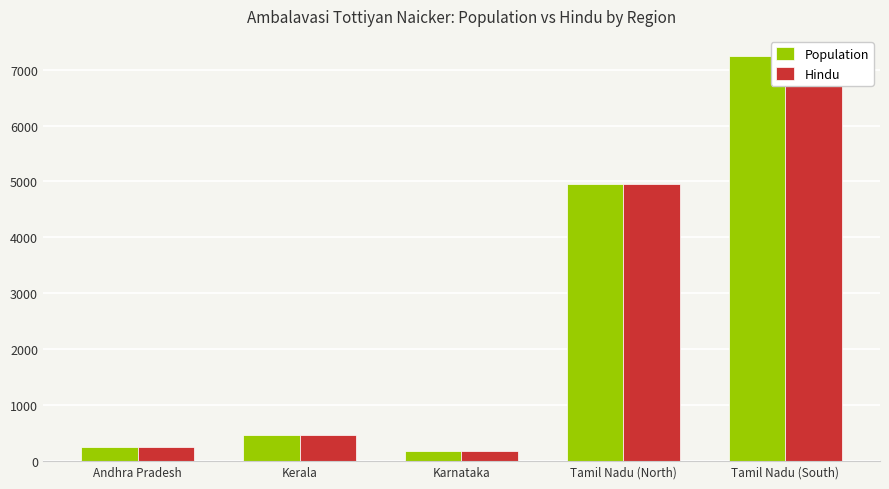

Does the chart contain stacked bars?

No